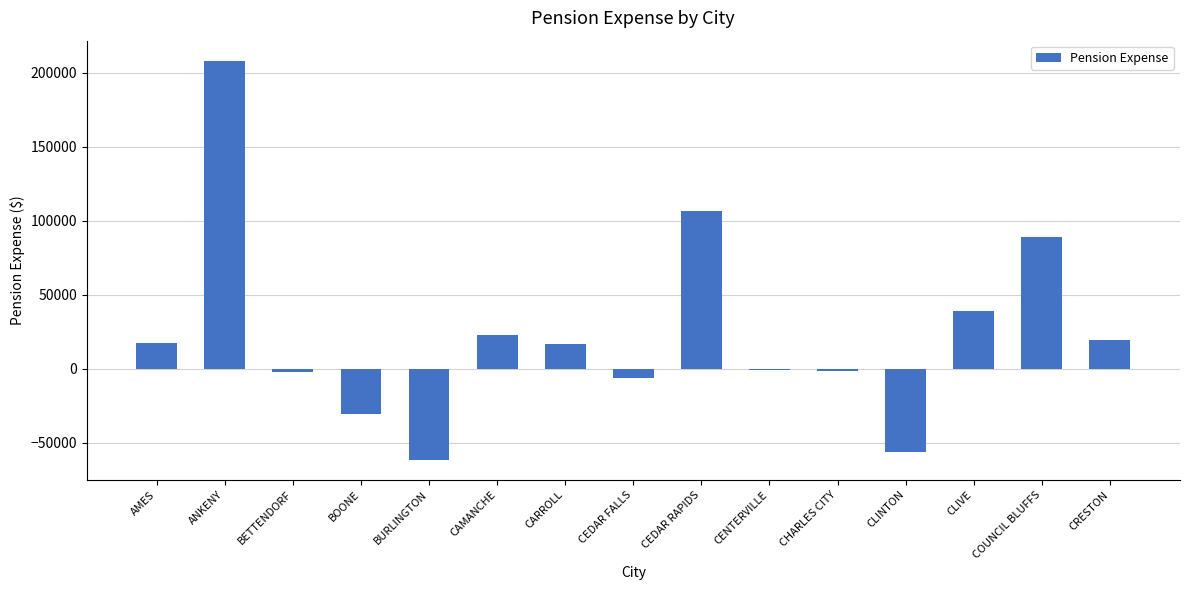

What is the sum of all values?

359158